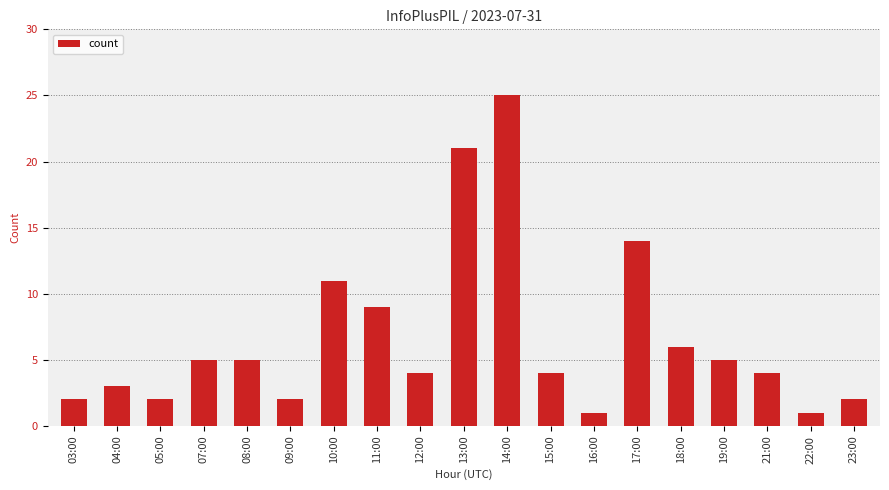

How many distinct data groups are displayed?

1